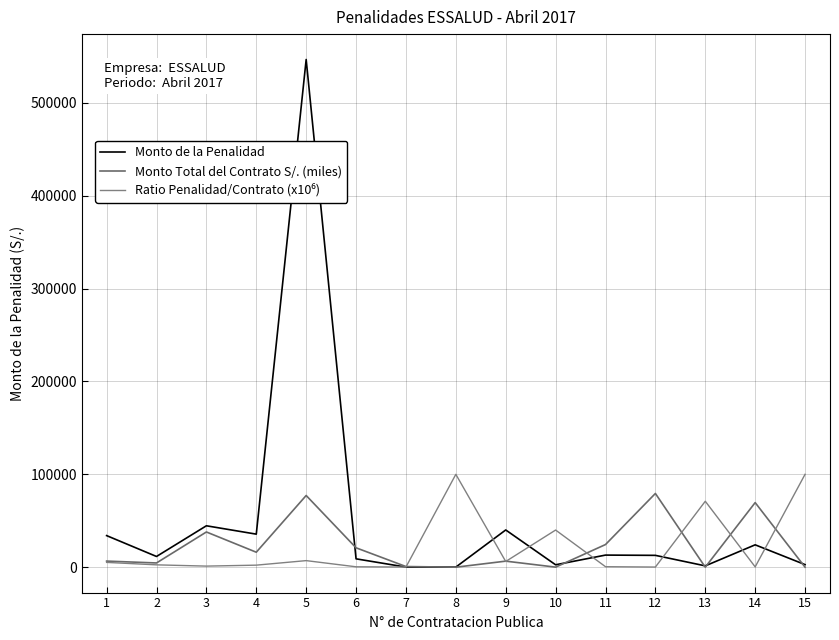

The value of Monto de la Penalidad at 13 is 1995.2. True or false?

False